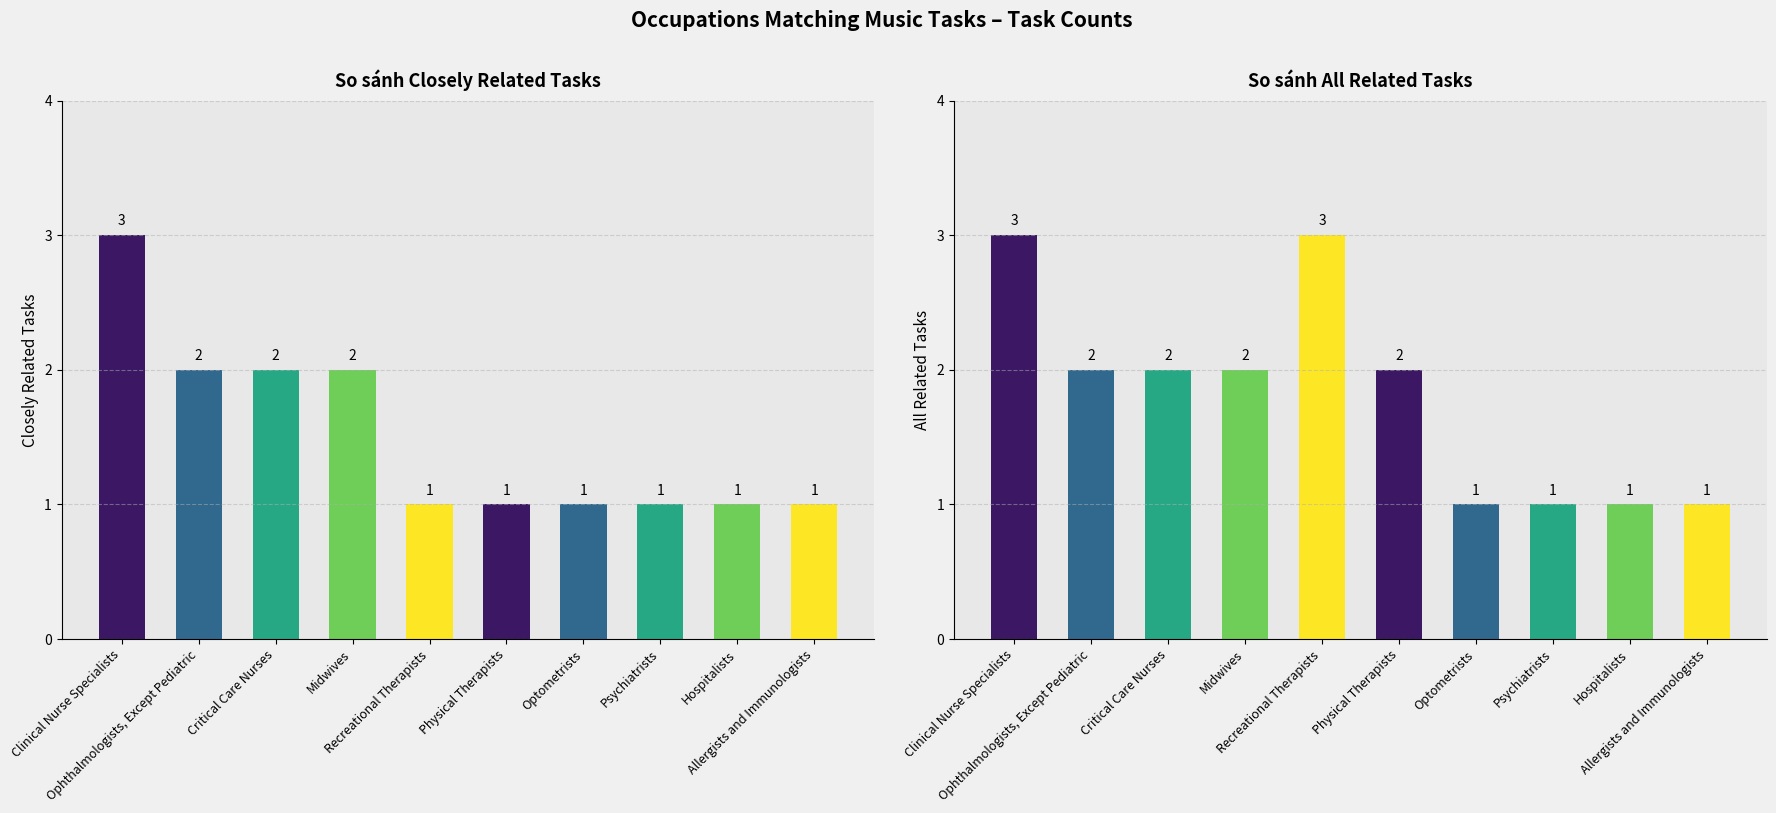

What are all the series names shown in the legend?

Closely Related Tasks, All Related Tasks